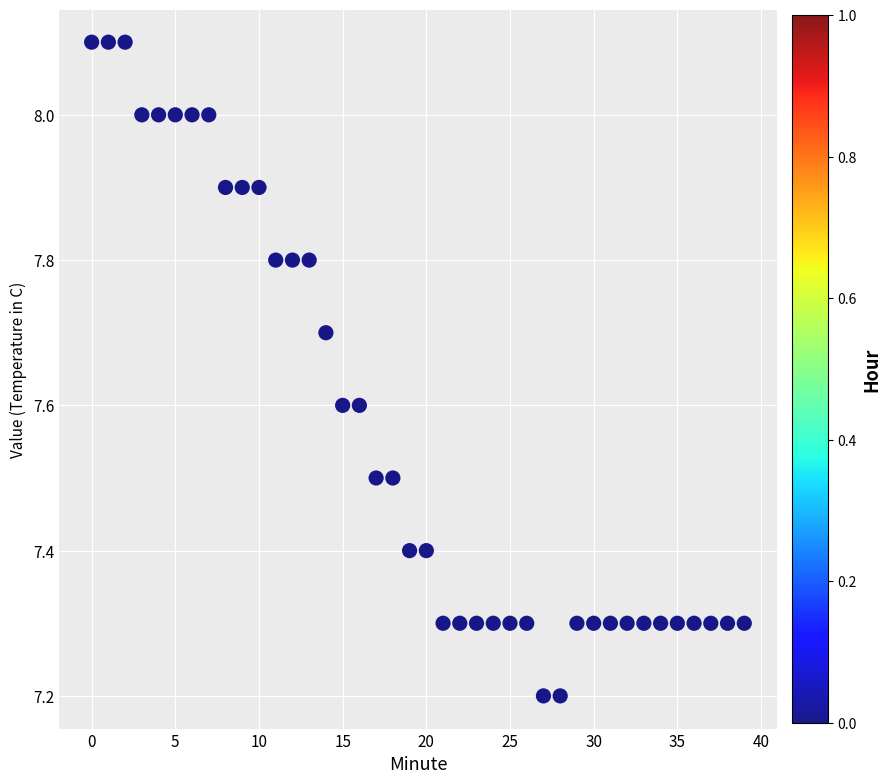

What is the range of Y values (max minus min)?

0.9